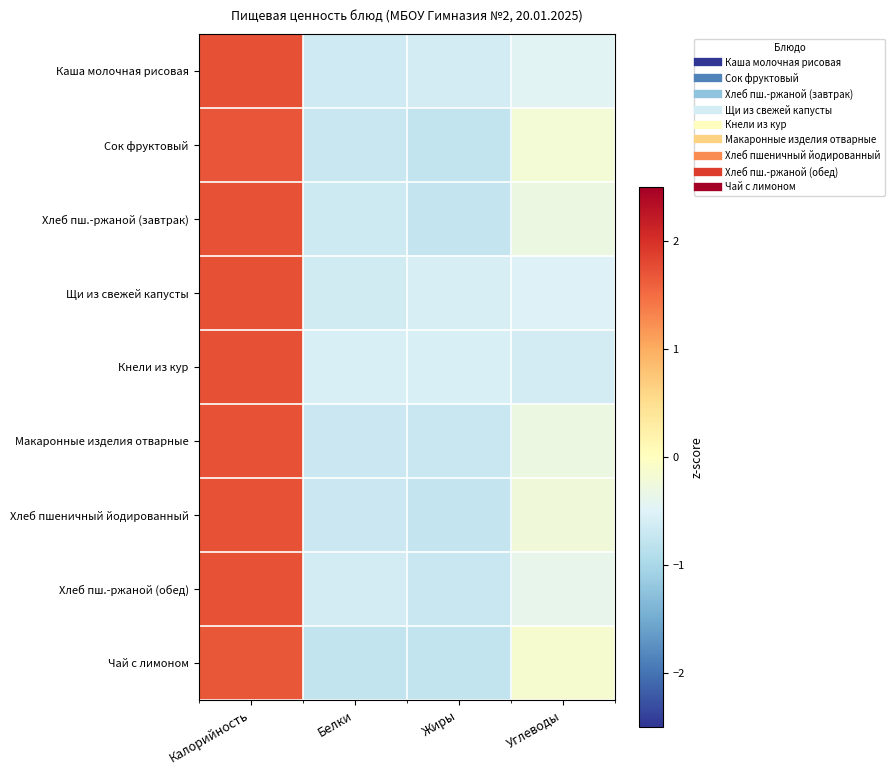

Which series has the widest spread of values?

Сок фруктовый